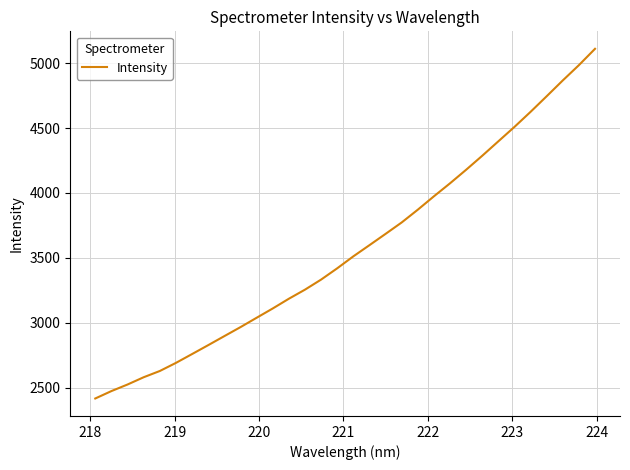

What is the smallest value displayed?

2415.9